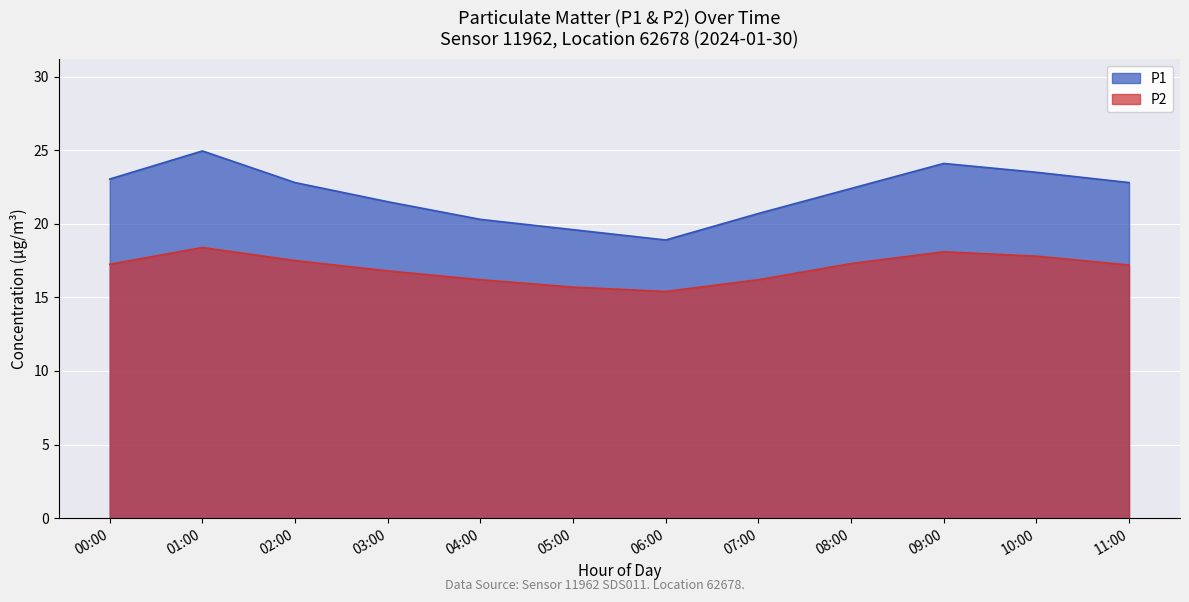

Where is the first local minimum for P2?

06:00